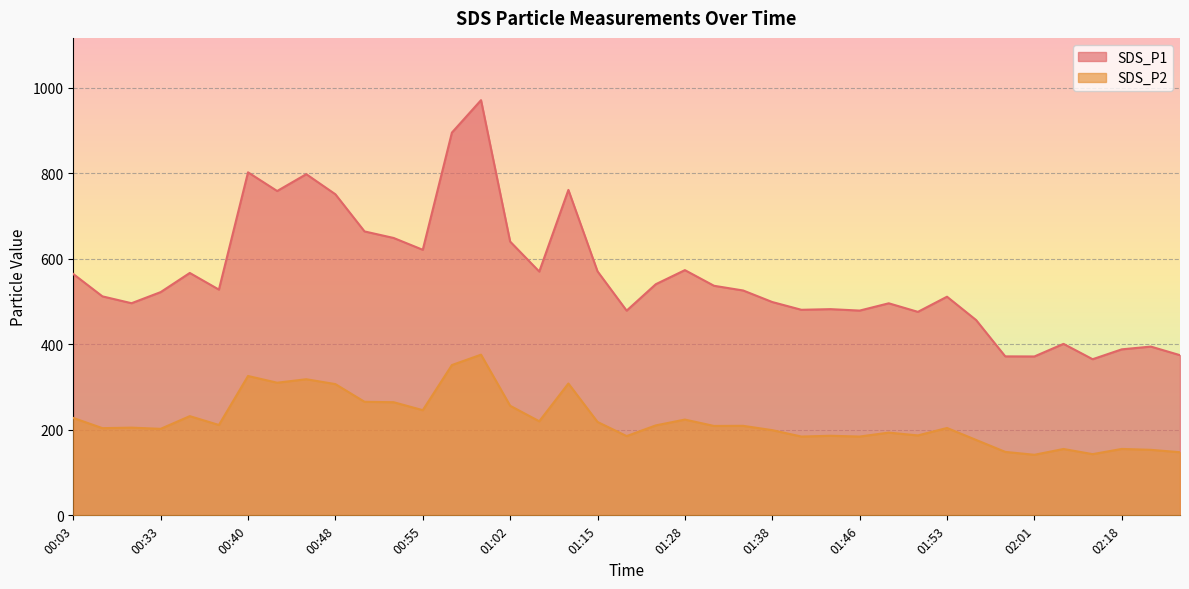

Rank the series by their average value, from highest to lowest.

SDS_P1, SDS_P2